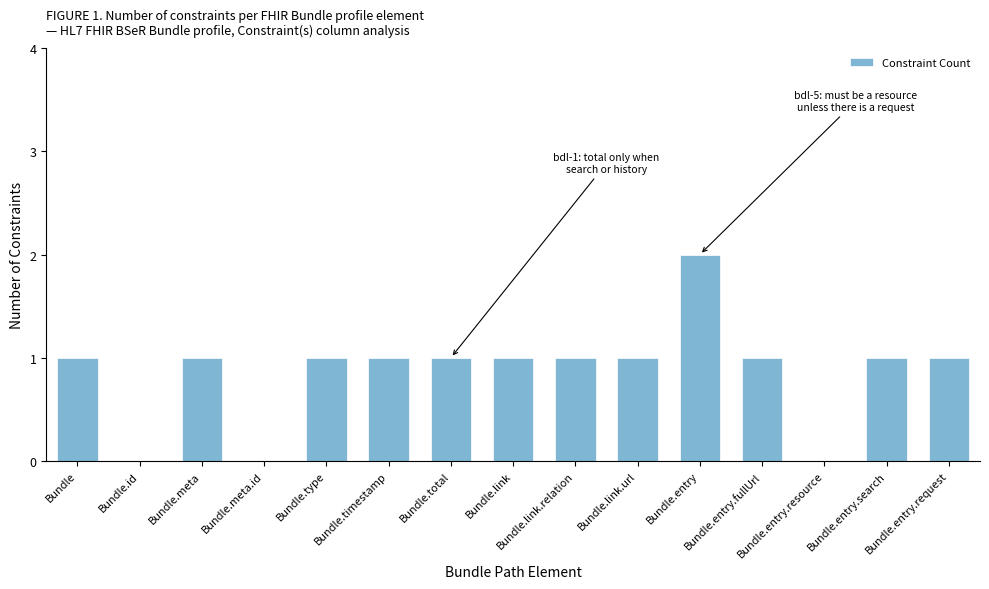

Count the number of categories in the chart.

15